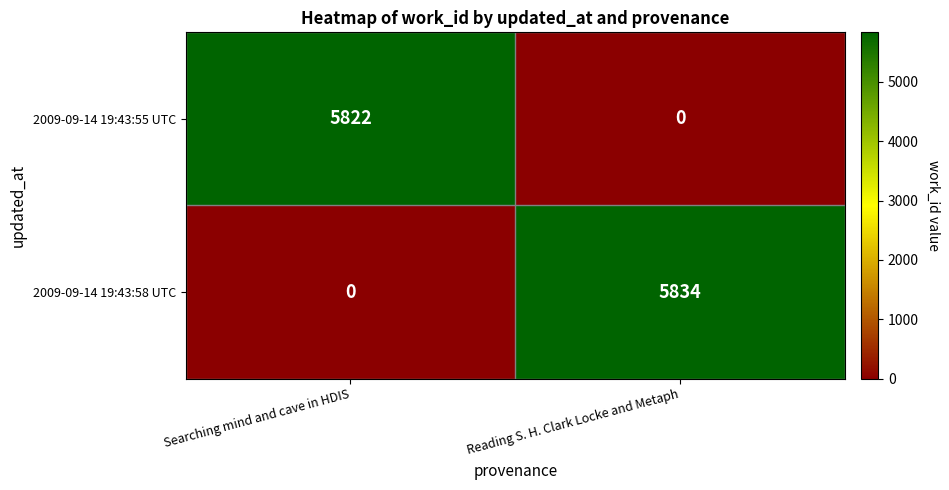

What is the greatest value displayed?

5834